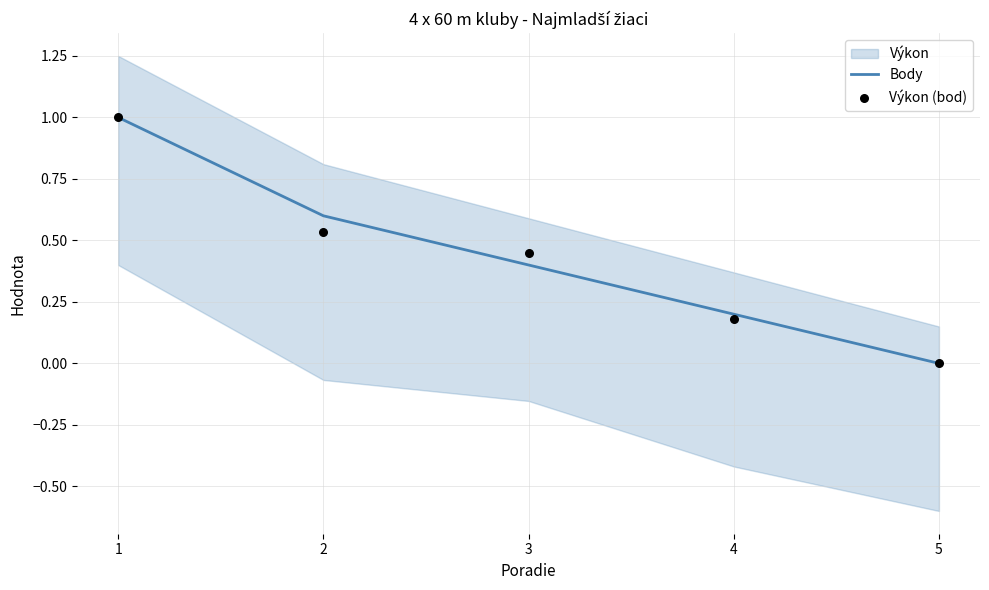

What is the highest value of the Body series?

1.0